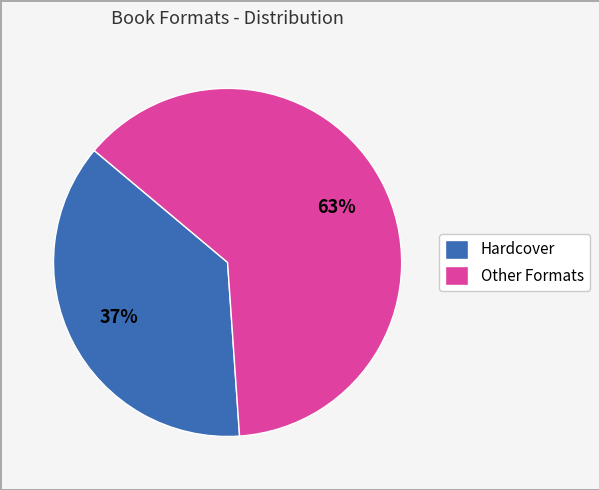

How many slices are in this pie chart?

2